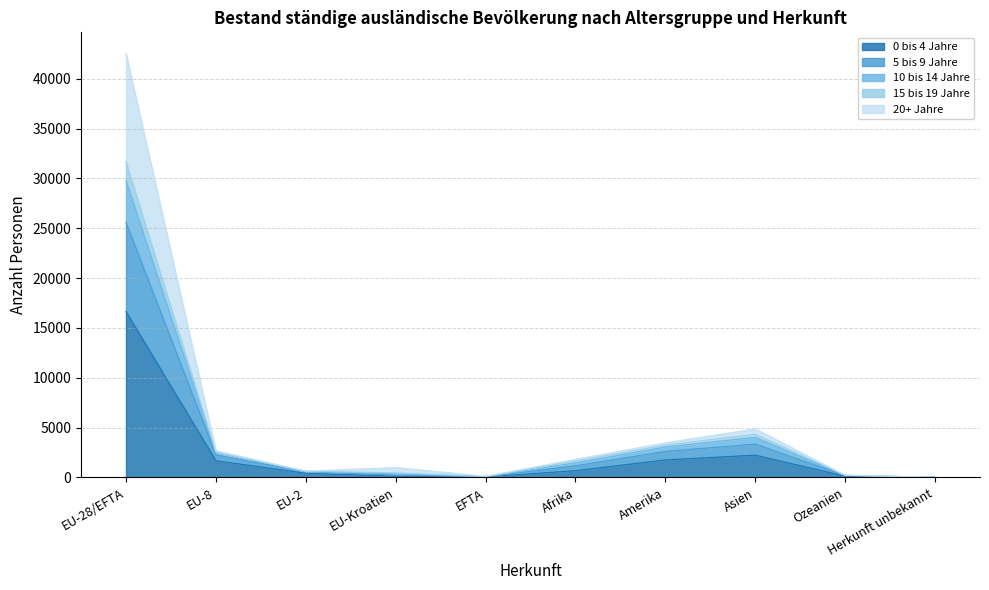

At which label does 0 bis 4 Jahre reach its peak?

EU-28/EFTA